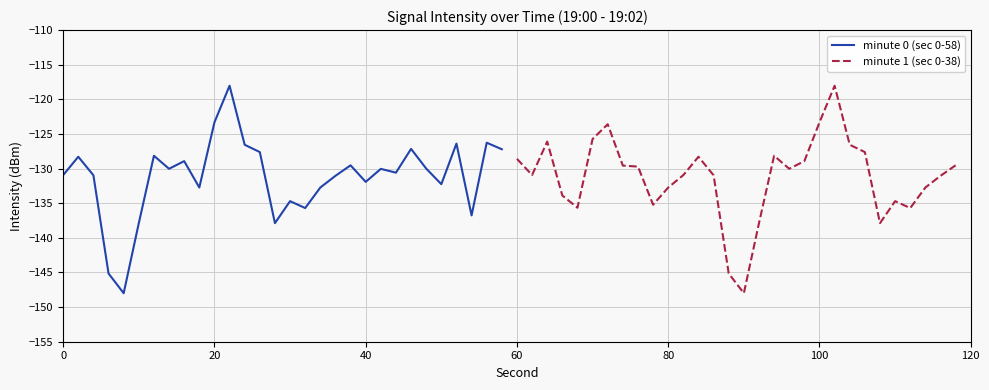

What is the greatest value displayed?

-118.0